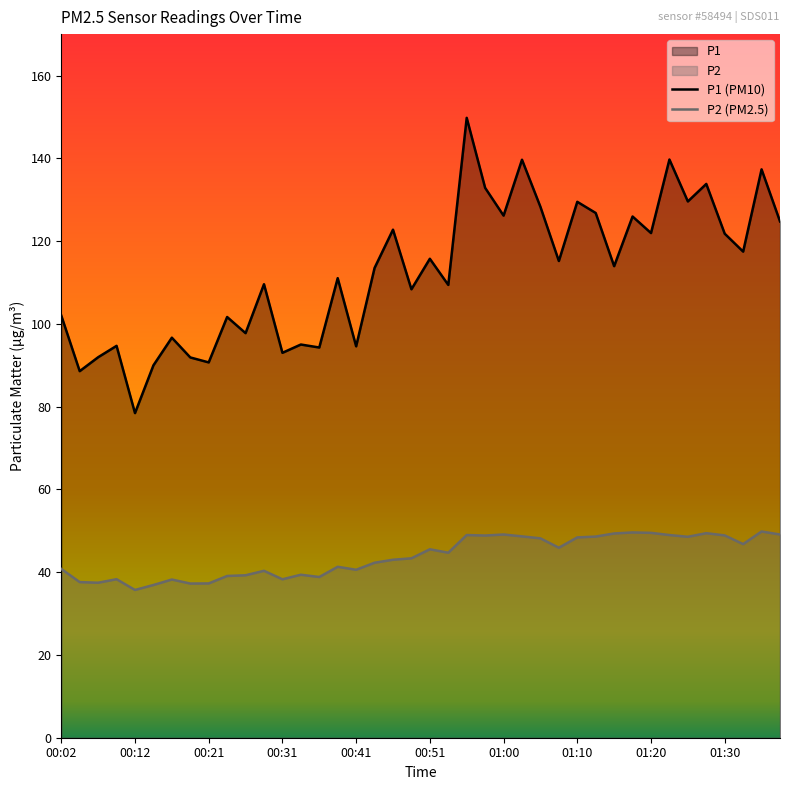

Count the number of data series in this chart.

2